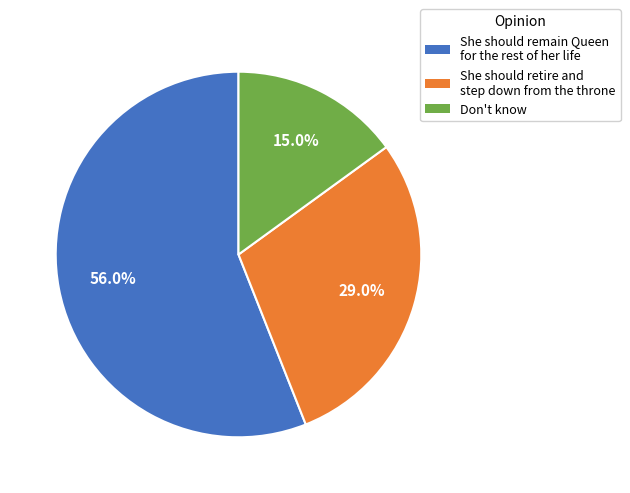

How much of the chart is everything except She should remain Queen for the rest of her life?

44.0%